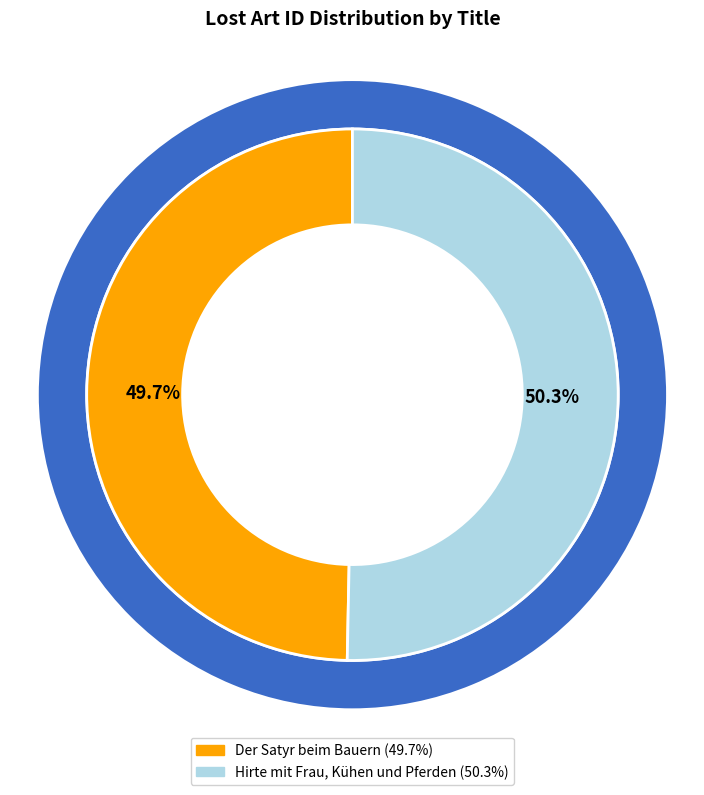

How much of the chart is everything except Hirte mit Frau, Kühen und Pferden?

49.7%